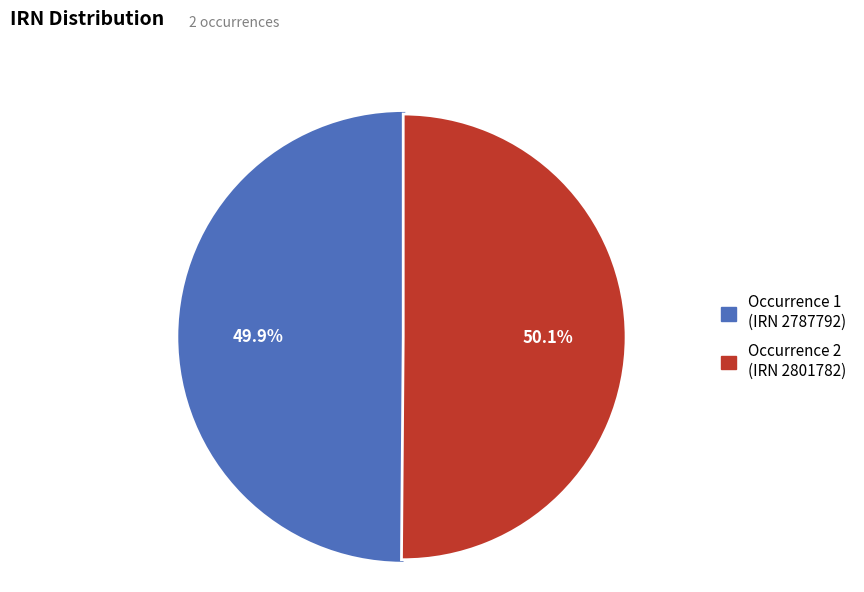

Is there any slice that represents more than half of the pie?

Yes